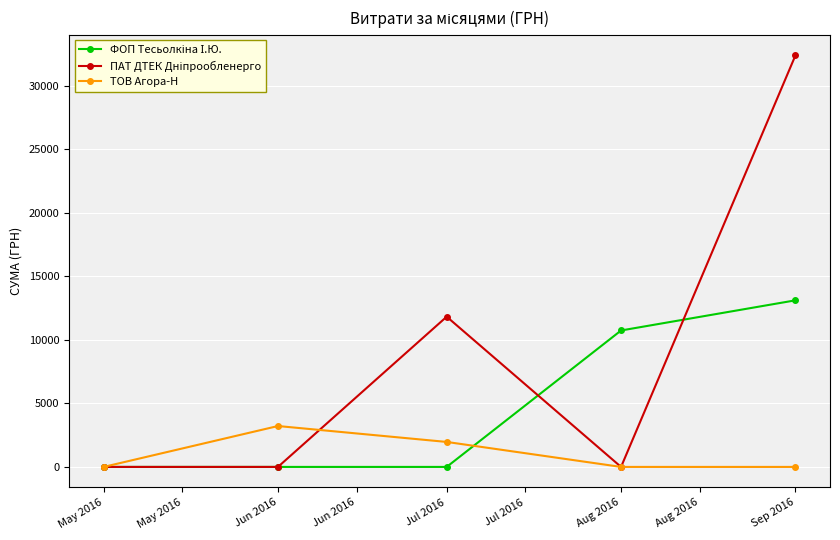

Which category has the highest value across all series?

Sep 2016